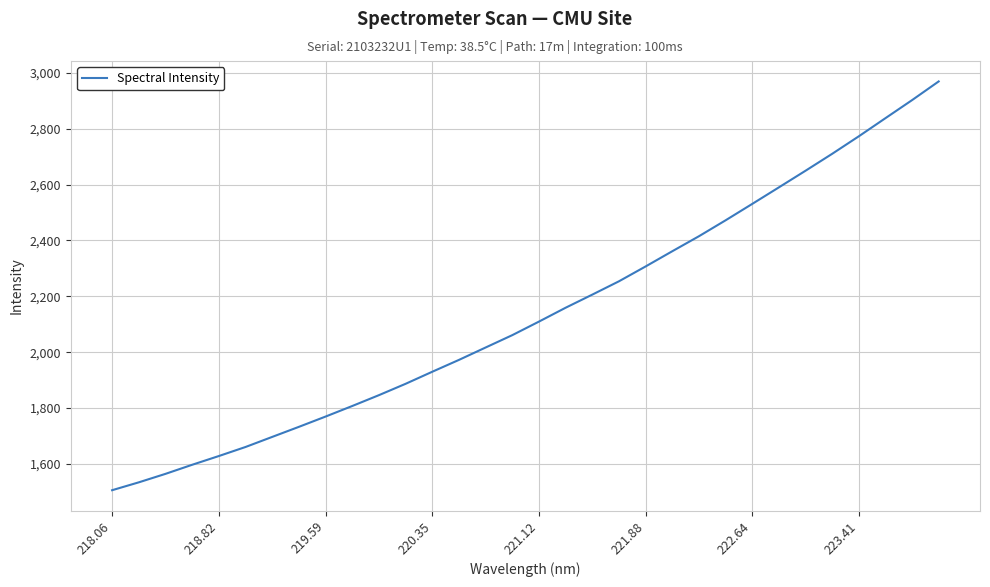

What is the smallest value displayed?

1506.3